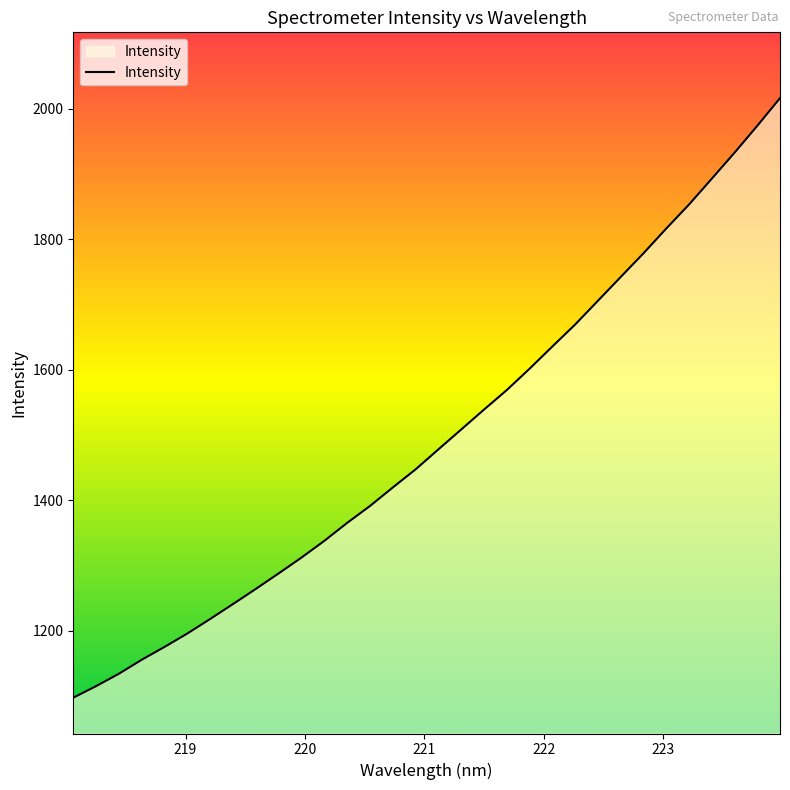

Does the chart display data point markers on the line(s)?

No